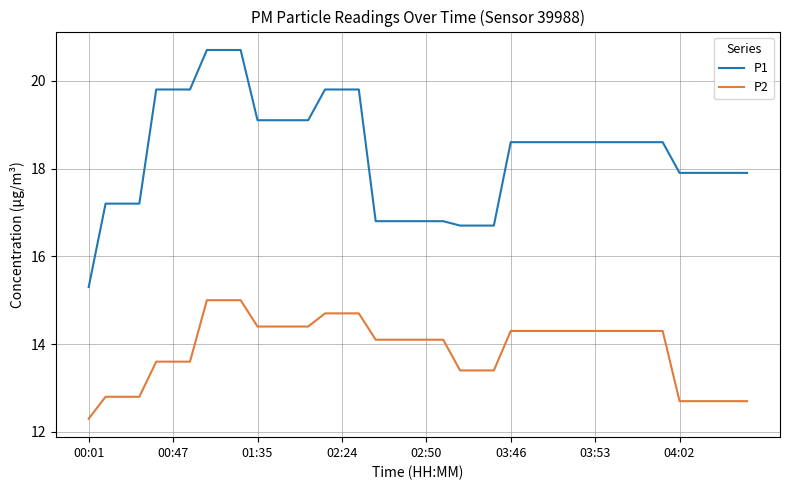

Which series has the largest range (max minus min)?

P1